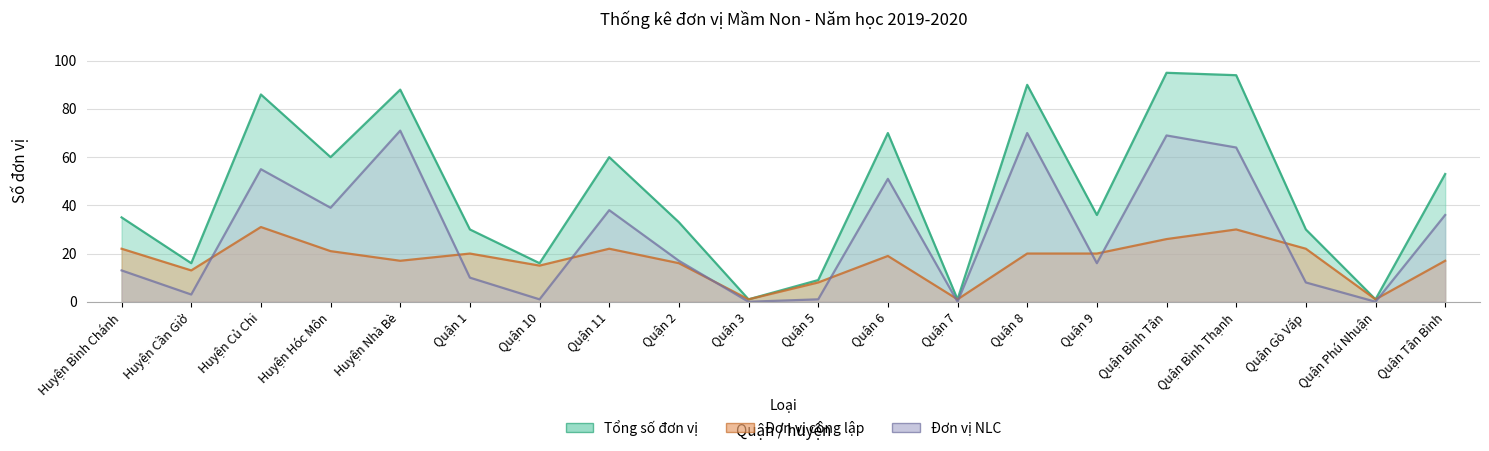

Which series changed the most between Huyện Bình Chánh and Quận 8?

Đơn vị NLC